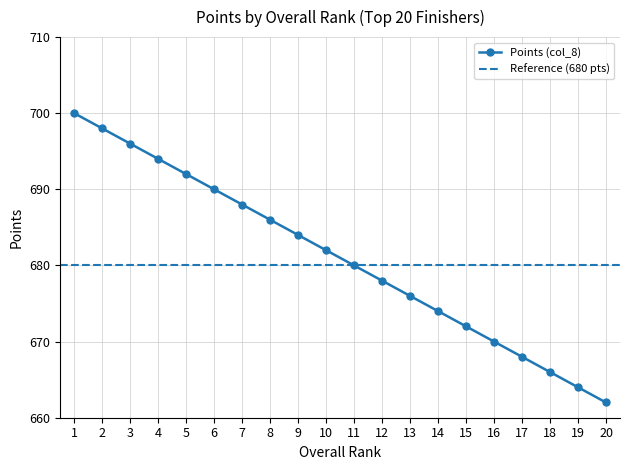

What is the difference between the maximum and minimum values?

38